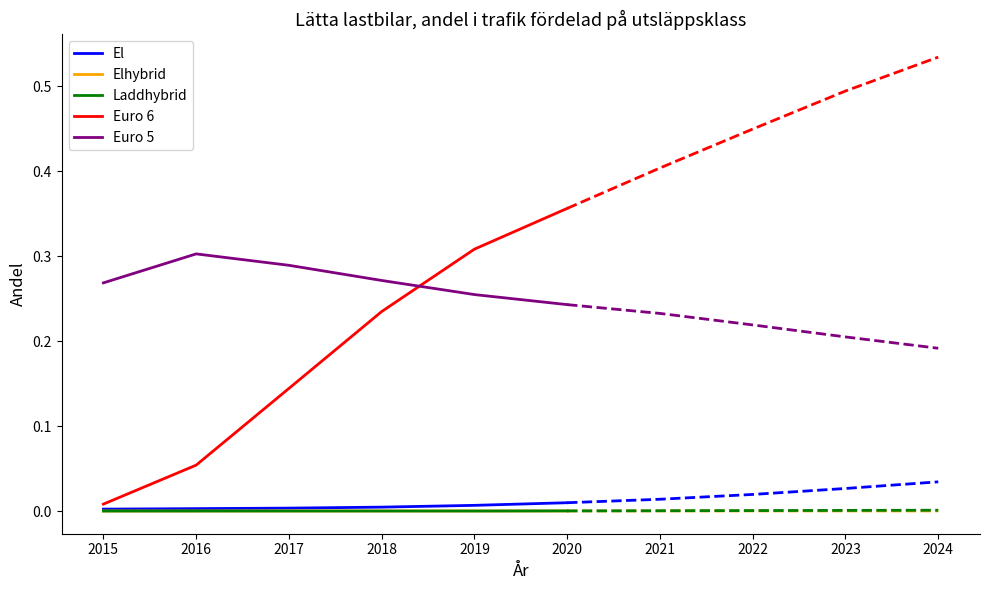

The value of El at 2015 is 0.0. True or false?

True